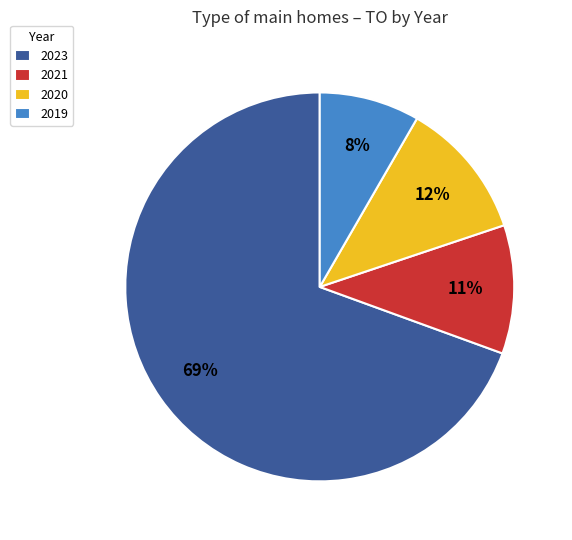

To the nearest percent, what is the difference between the largest and smallest slice percentages?

61%